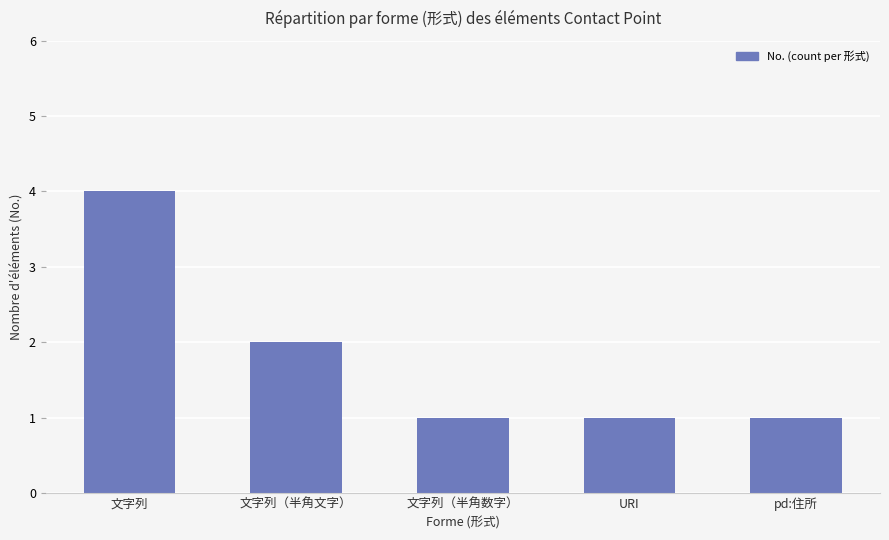

Which category has the highest value across all series?

文字列